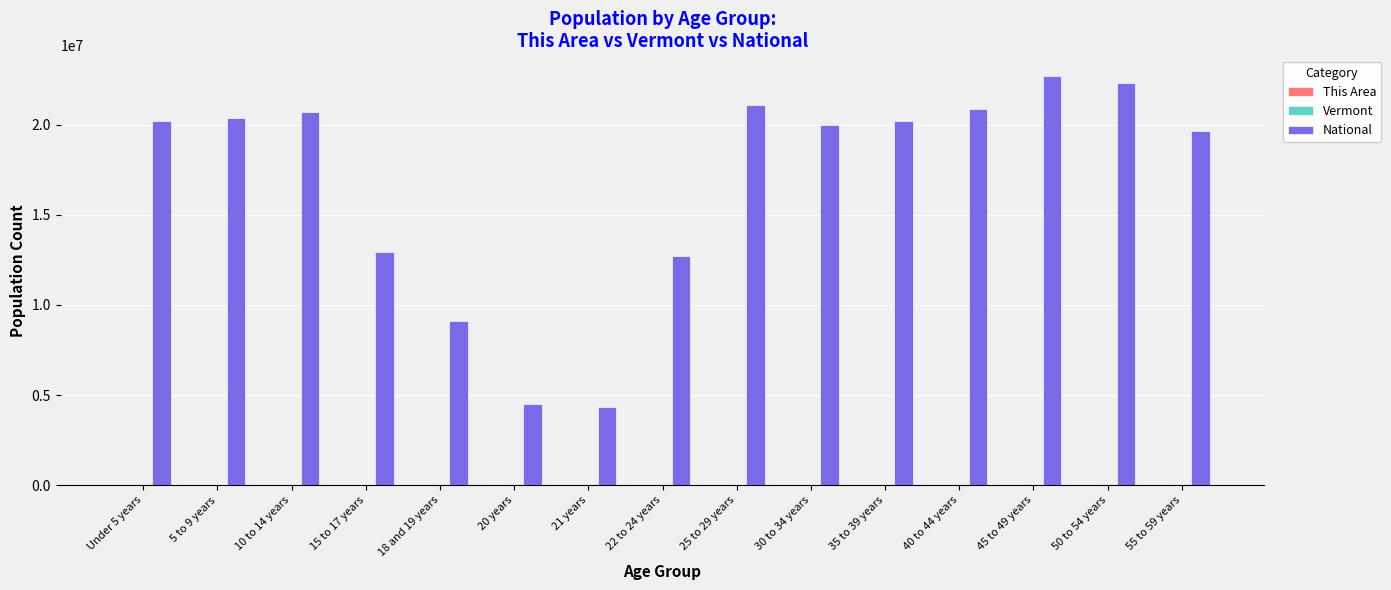

What is the maximum value shown in the chart?

22708591